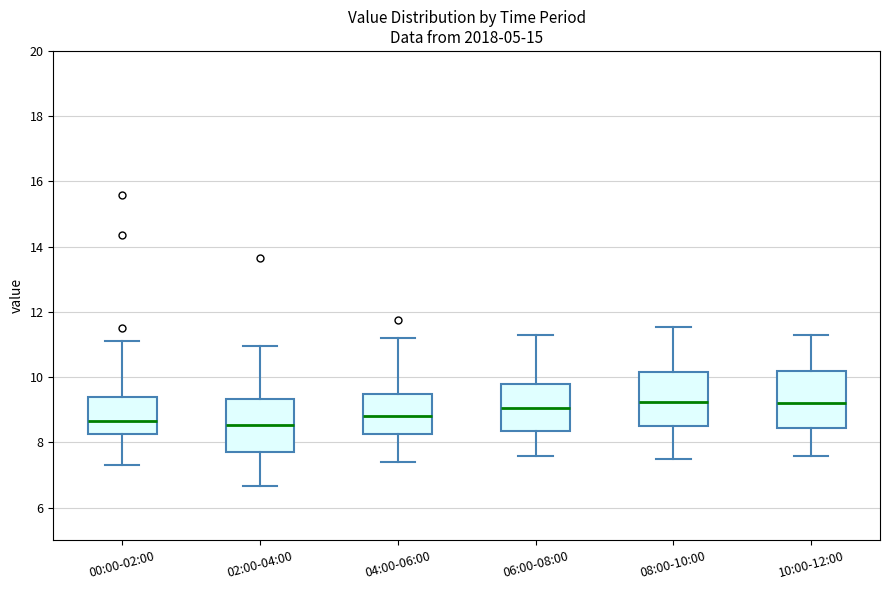

Reading left to right, read every box against the y-axis: the position of its median line, the range the box covers, and the ends of its whiskers. The values are not printed on the chart, so give them approximately, as read against the axis.

00:00-02:00: median 8.6, box 8.2 to 9.4, whiskers 7.4 to 11.2
02:00-04:00: median 8.6, box 7.8 to 9.4, whiskers 6.6 to 11.0
04:00-06:00: median 8.8, box 8.2 to 9.6, whiskers 7.4 to 11.2
06:00-08:00: median 9.0, box 8.4 to 9.8, whiskers 7.6 to 11.4
08:00-10:00: median 9.2, box 8.6 to 10.2, whiskers 7.6 to 11.6
10:00-12:00: median 9.2, box 8.4 to 10.2, whiskers 7.6 to 11.4